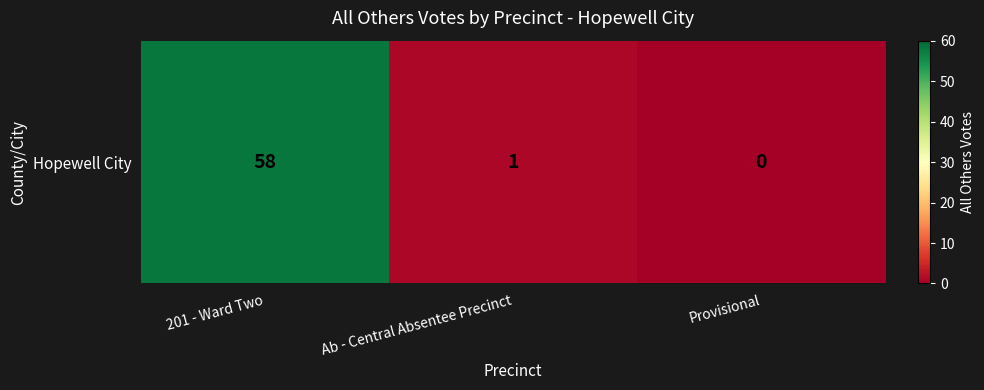

How many data points are above 1?

1